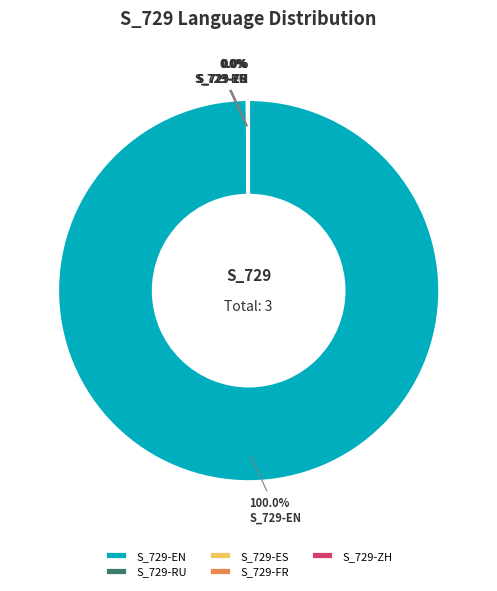

To the nearest percent, what is the combined percentage of S_729-ES and S_729-EN?

100%